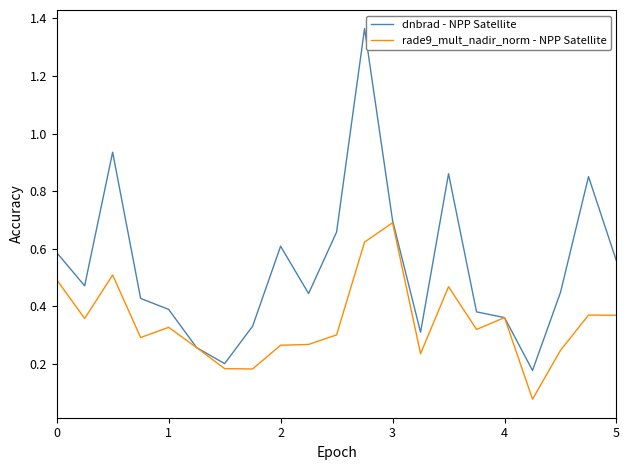

Which series has the largest total across all categories?

dnbrad - NPP Satellite